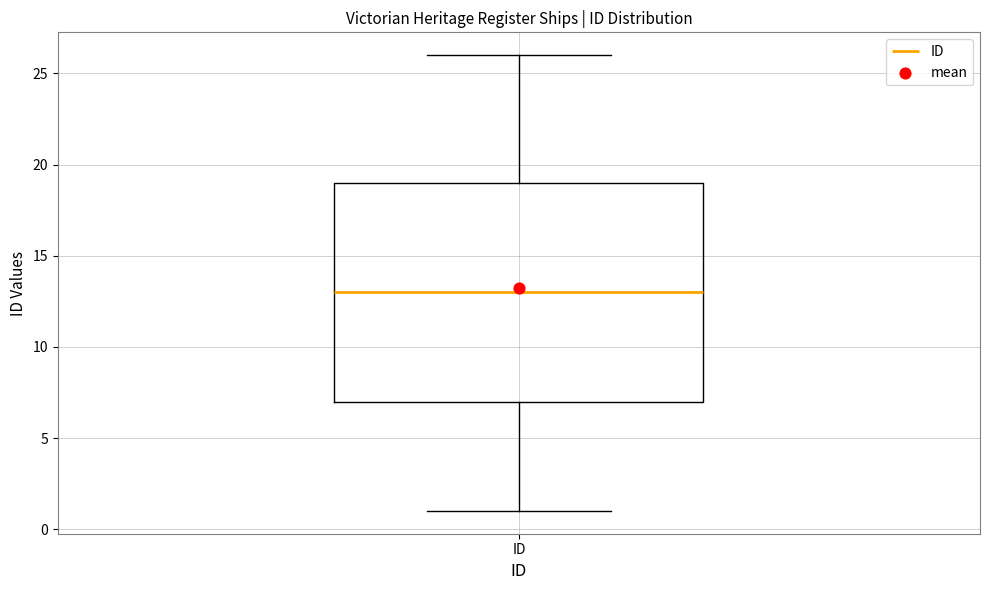

Transcribe this box plot: give where the median line is, the range the box spans, and where the two whiskers end, as read against the y-axis. The values are not printed on the chart, so give them approximately, as read against the axis.

median 13, box 7 to 19, whiskers 1 to 26